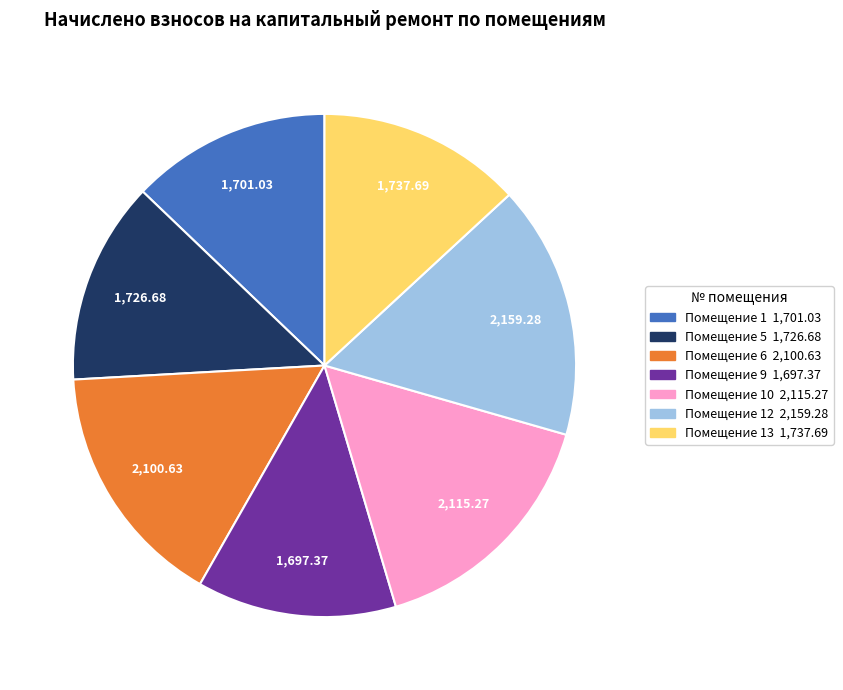

How many slices are in this pie chart?

7